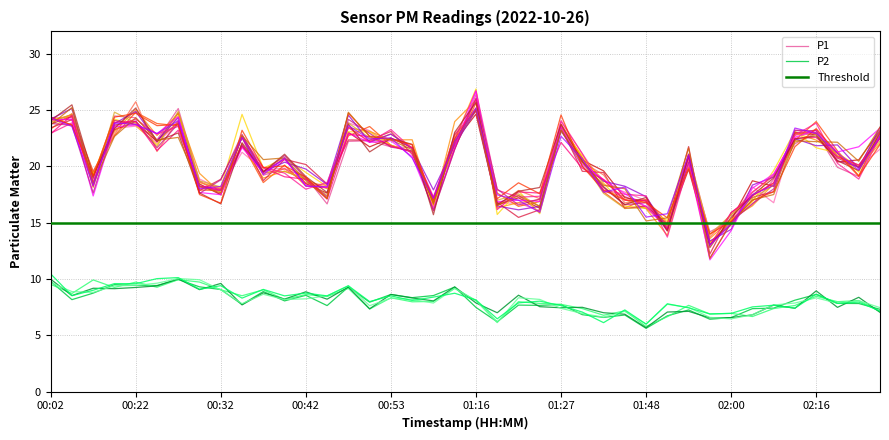

What is the maximum value for P1?

26.4